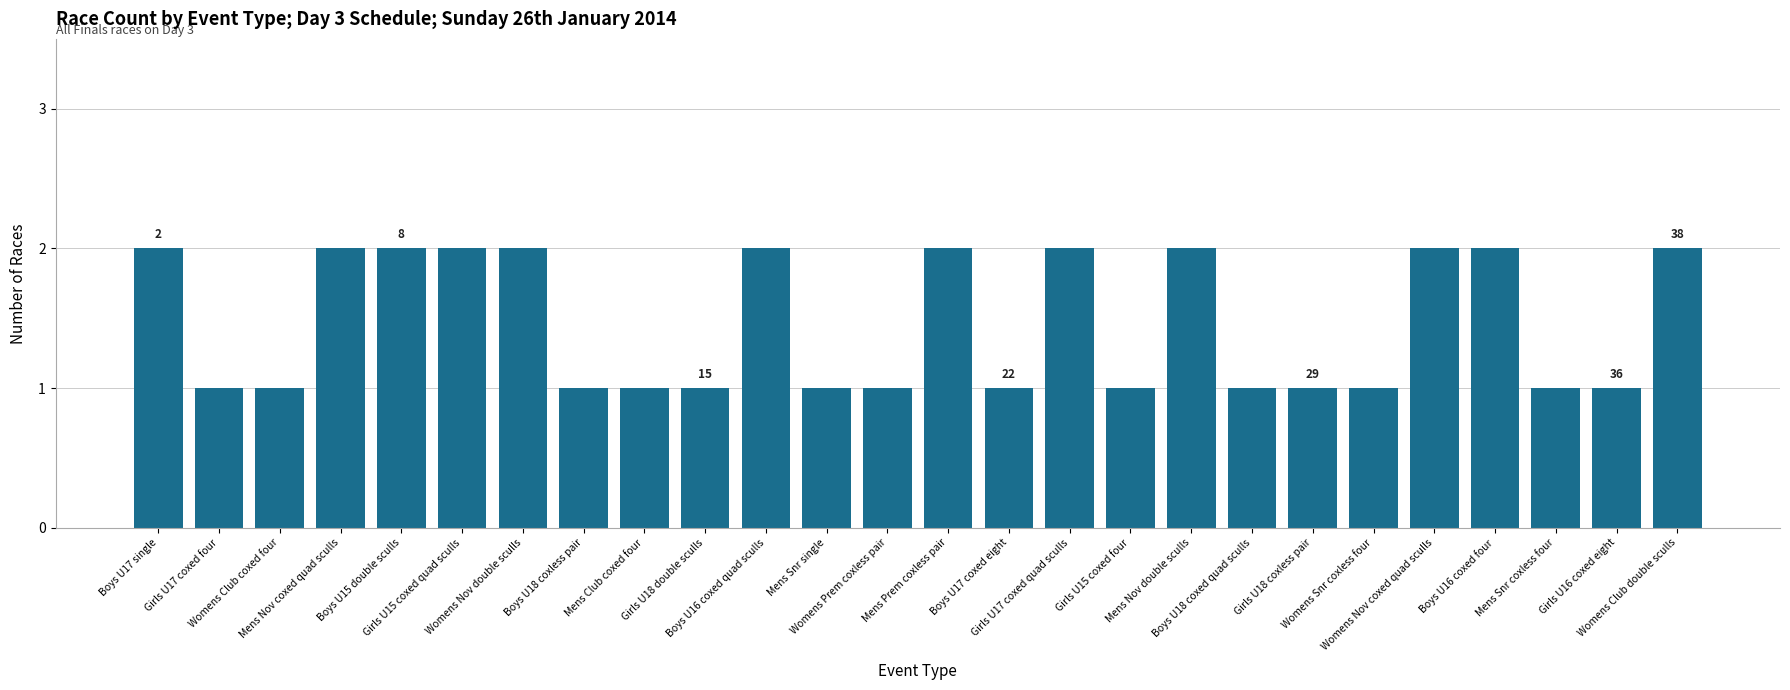

What is the value of the 16th bar from the left?

2